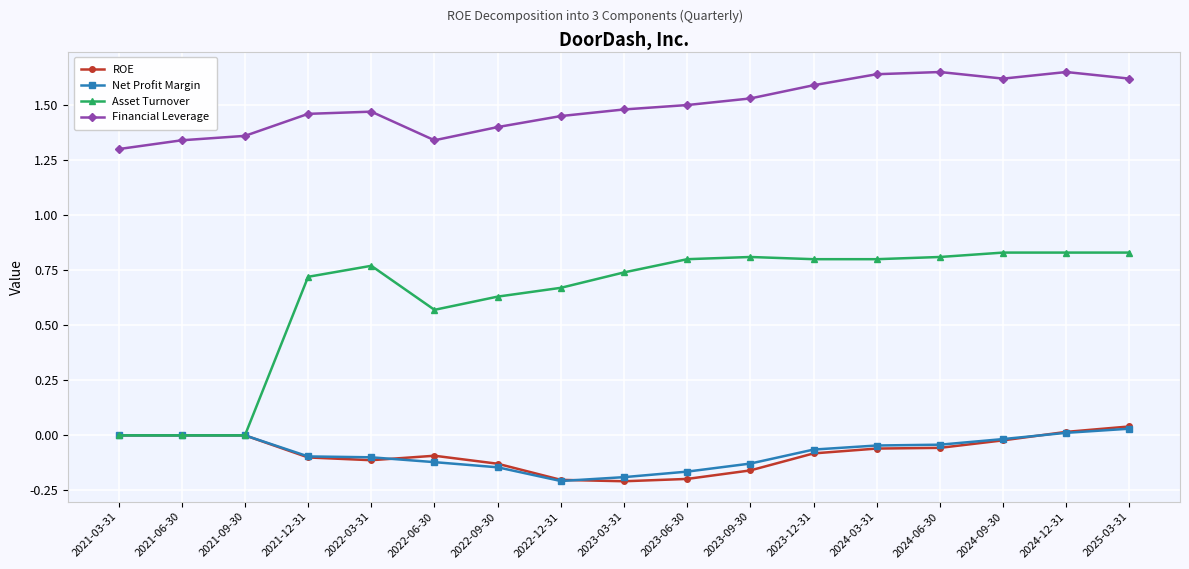

What position from the right is 2023-12-31?

6